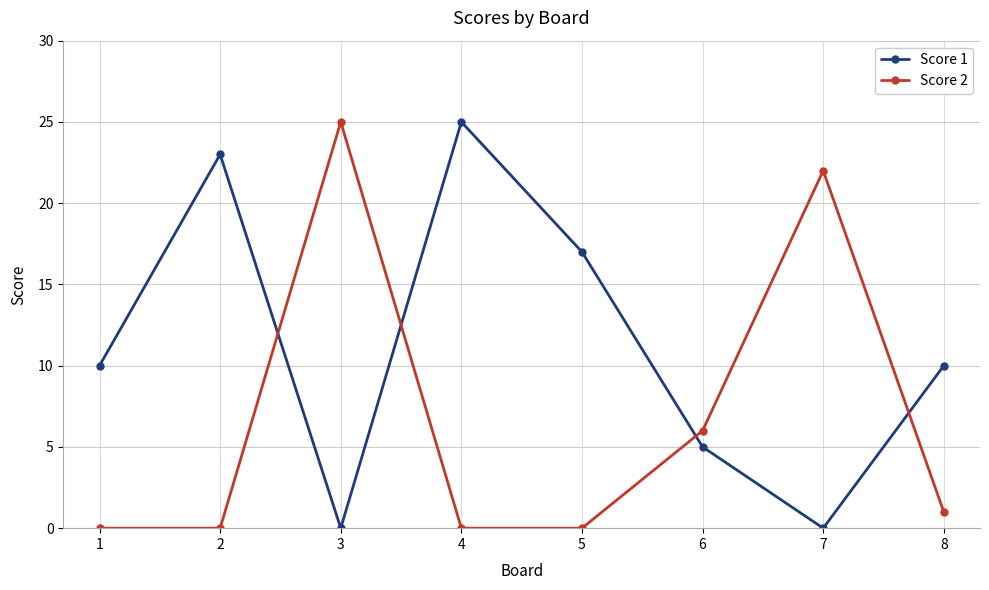

List the series in order of their overall mean, highest first.

Score 1, Score 2